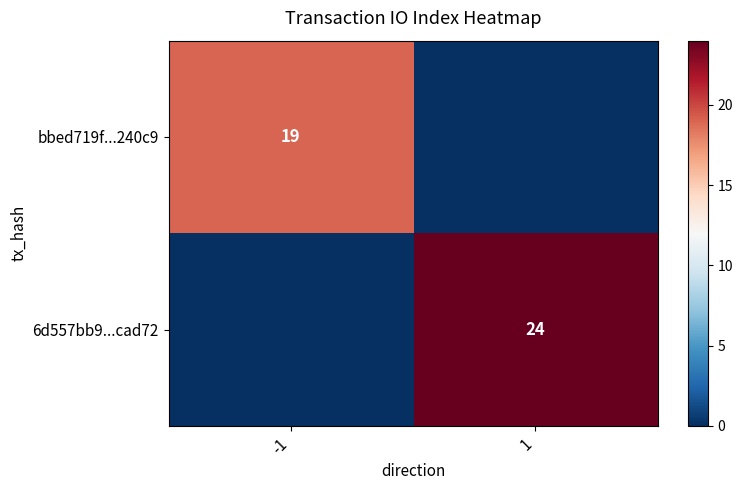

The value of bbed719f...240c9 at -1 is 19. True or false?

True